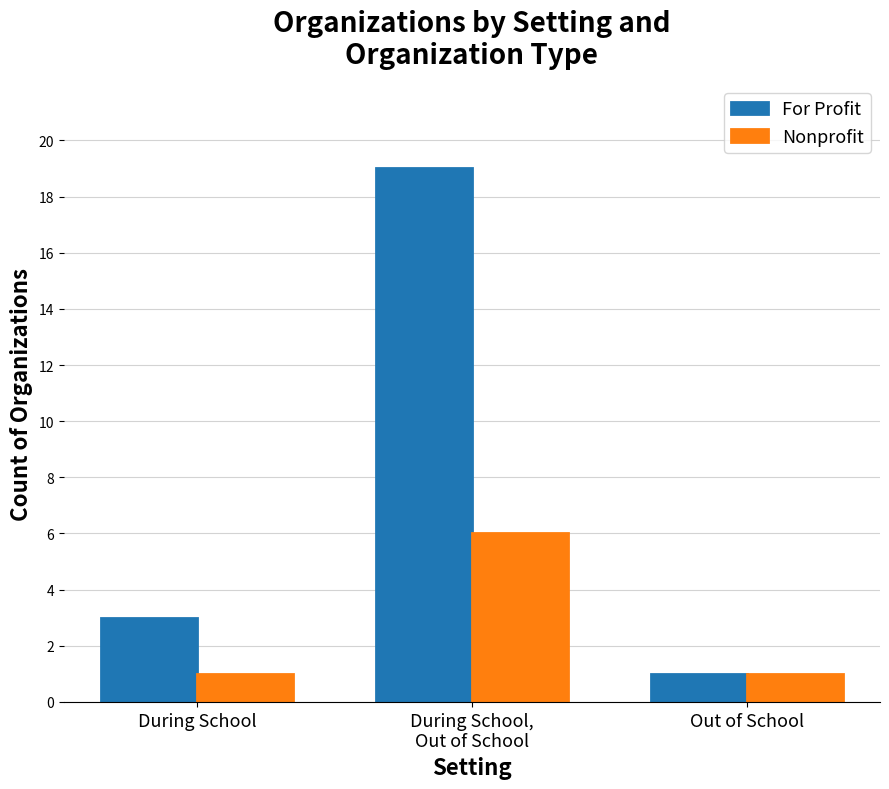

Is it true that Nonprofit equals 1 at During School?

True